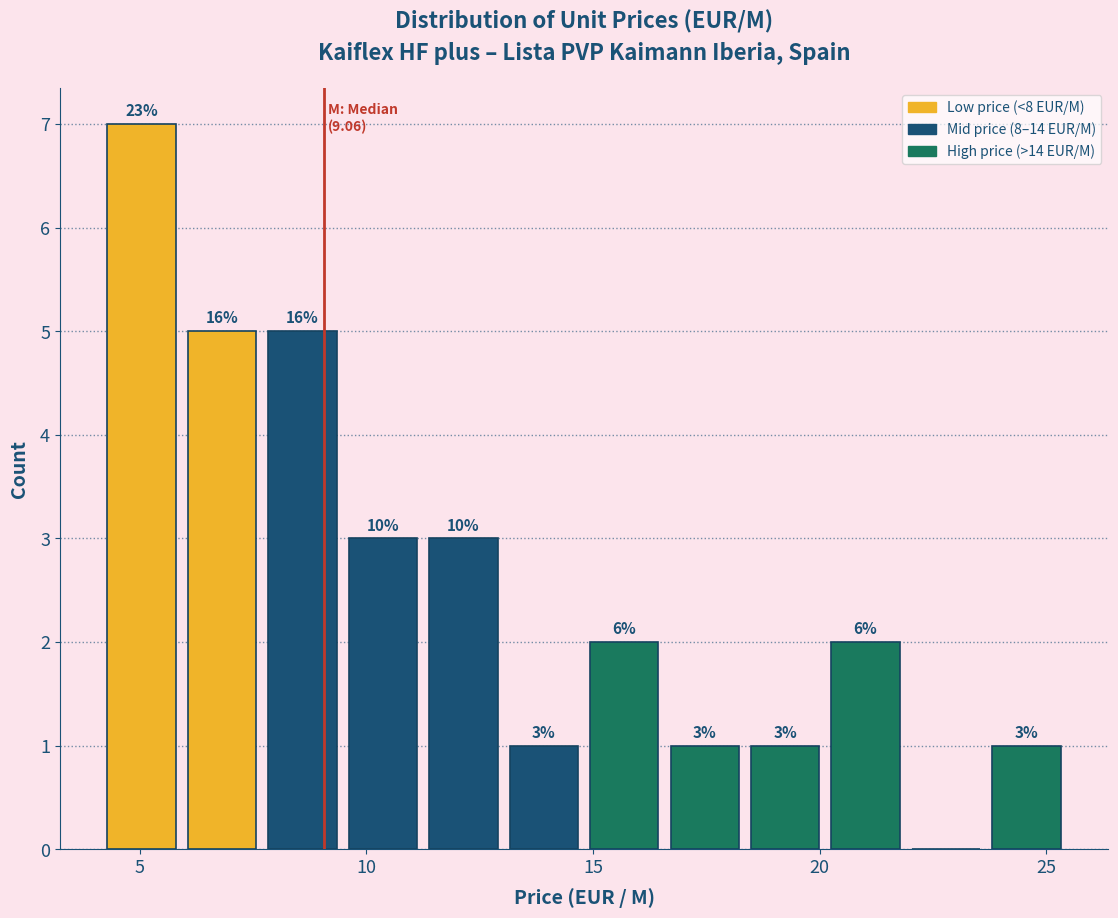

Around what value on the x-axis is the tallest bar? Give the approximate position of its centre, as read against the axis.

5.0